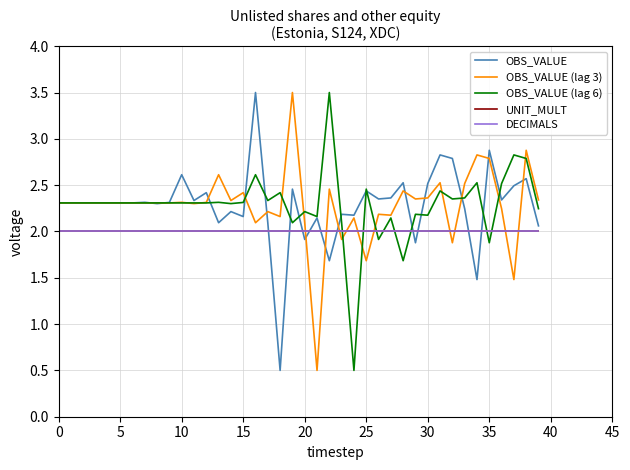

Which series has the widest spread of values?

OBS_VALUE